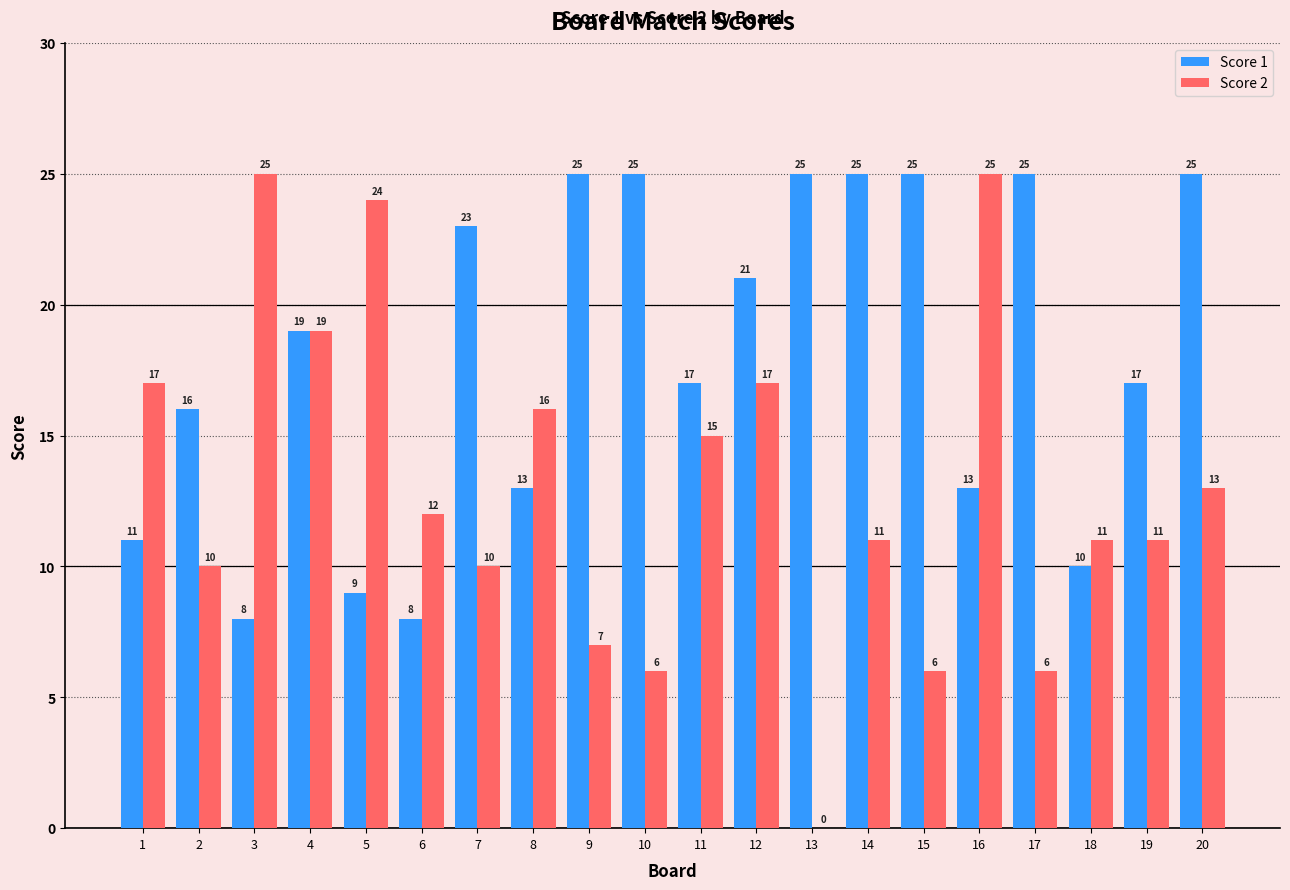

What is the total value across all series at 18?

21